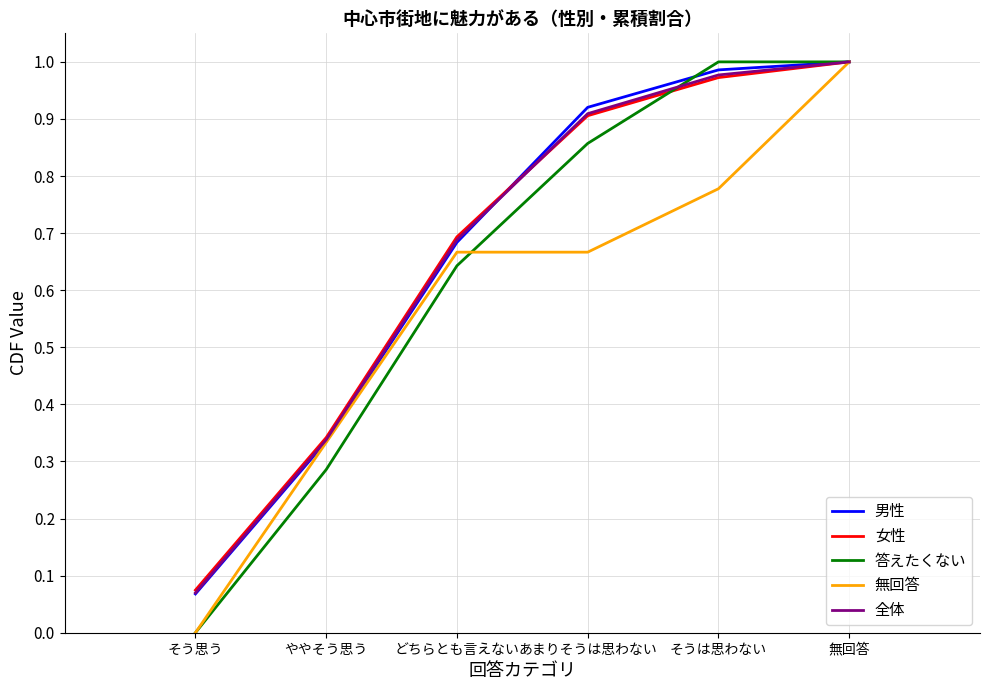

True or false: 無回答 has a value of 1.0 at どちらとも言えない.

False